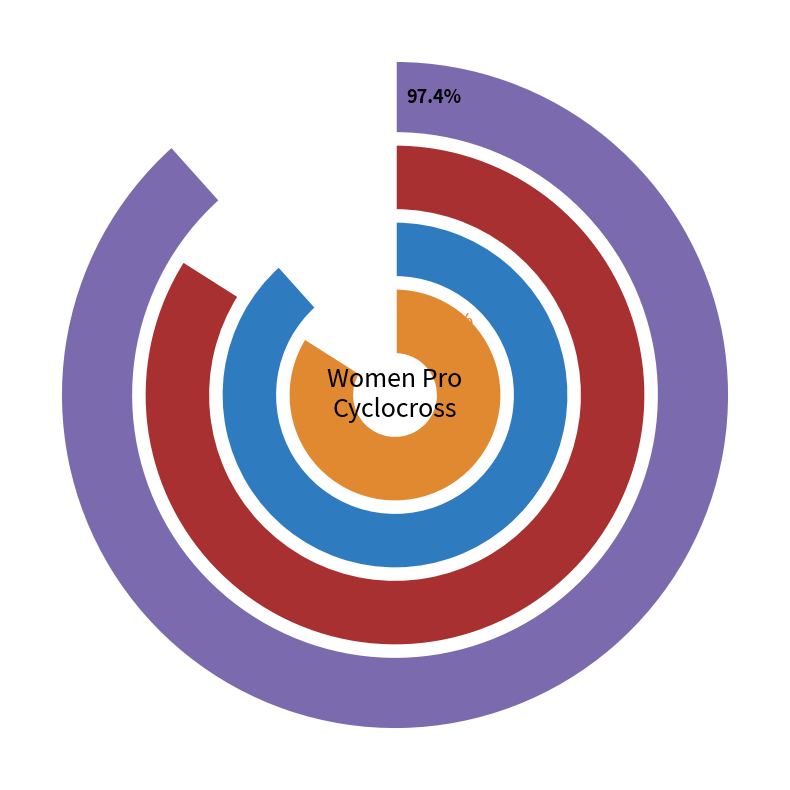

Is there a majority slice in this chart?

Yes